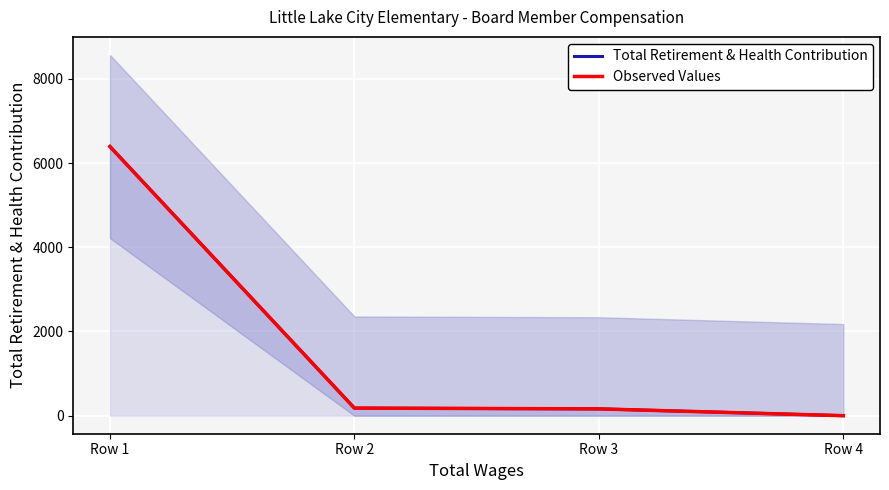

What is the average value of the Total Retirement & Health Contribution series?

1684